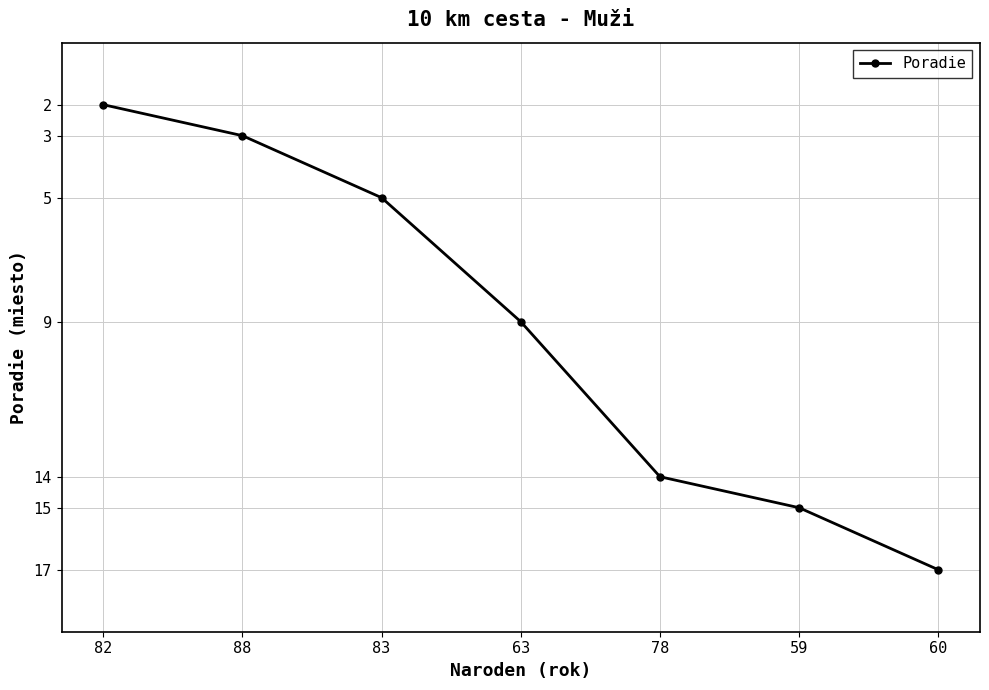

What value does the data have at 59, to the nearest 5?

15